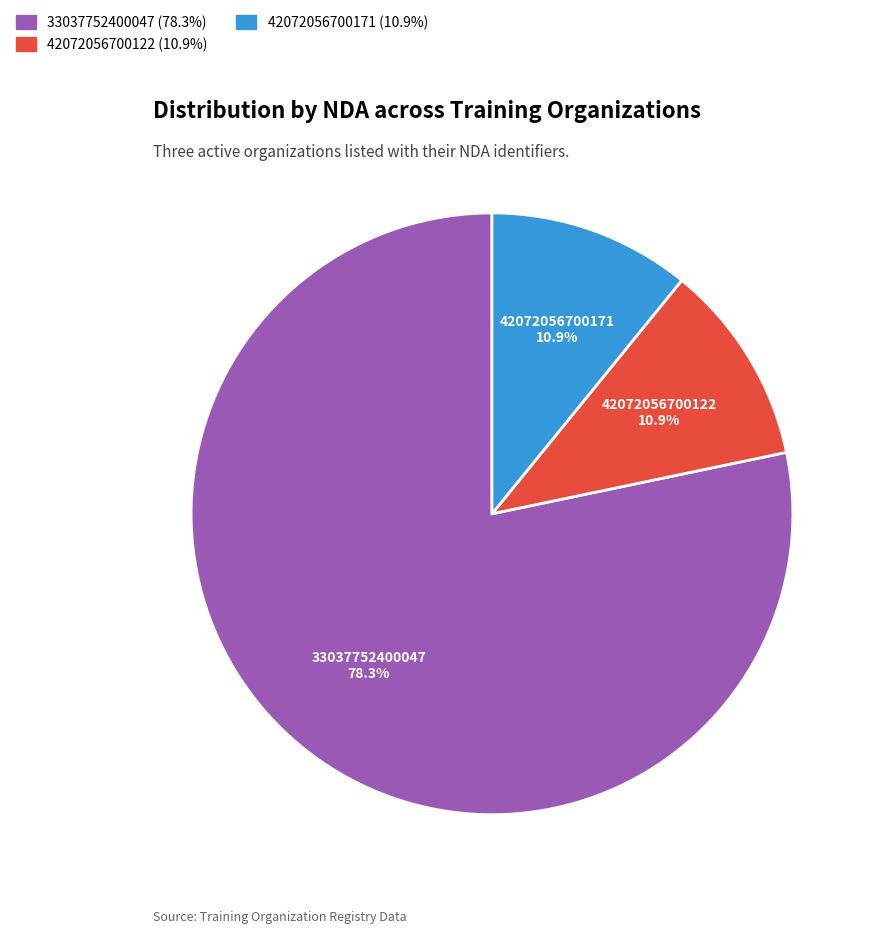

How many segments does this pie chart have?

3